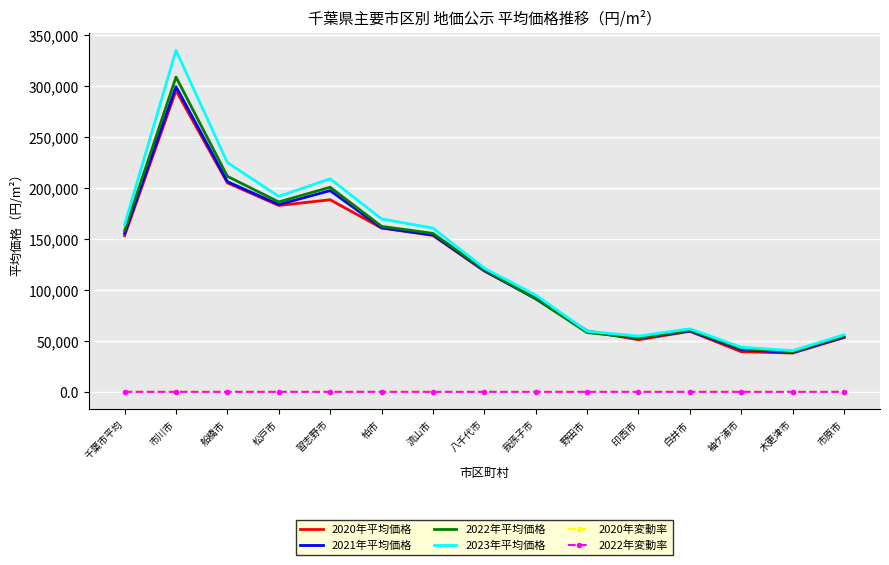

True or false: 2023年平均価格 and 2020年変動率 cross at least once.

False